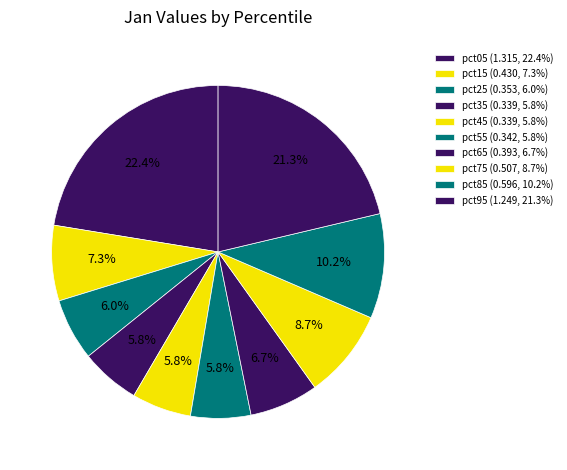

Is there any slice that represents more than half of the pie?

No